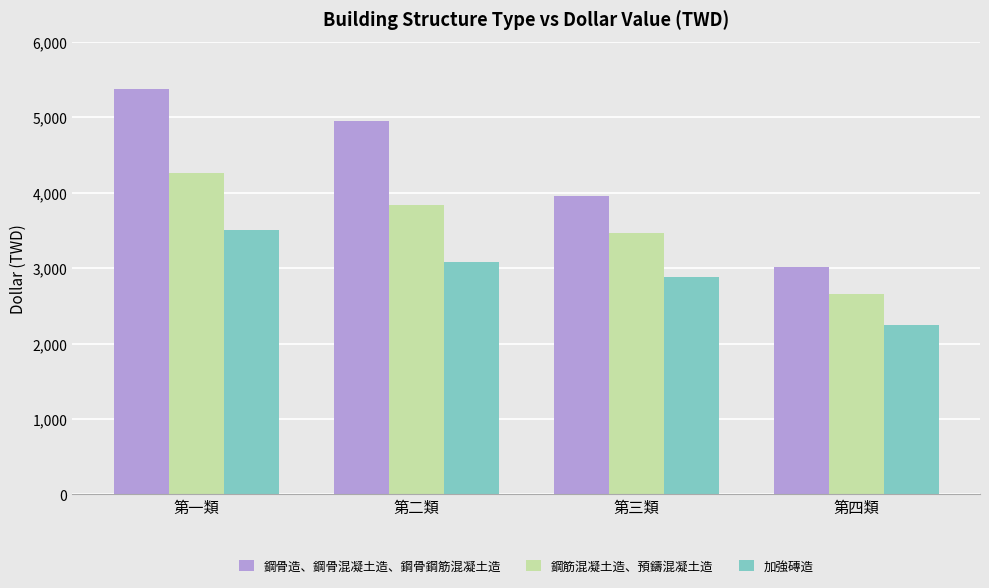

Between 第二類 and 第三類, which series saw the biggest shift?

鋼骨造、鋼骨混凝土造、鋼骨鋼筋混凝土造